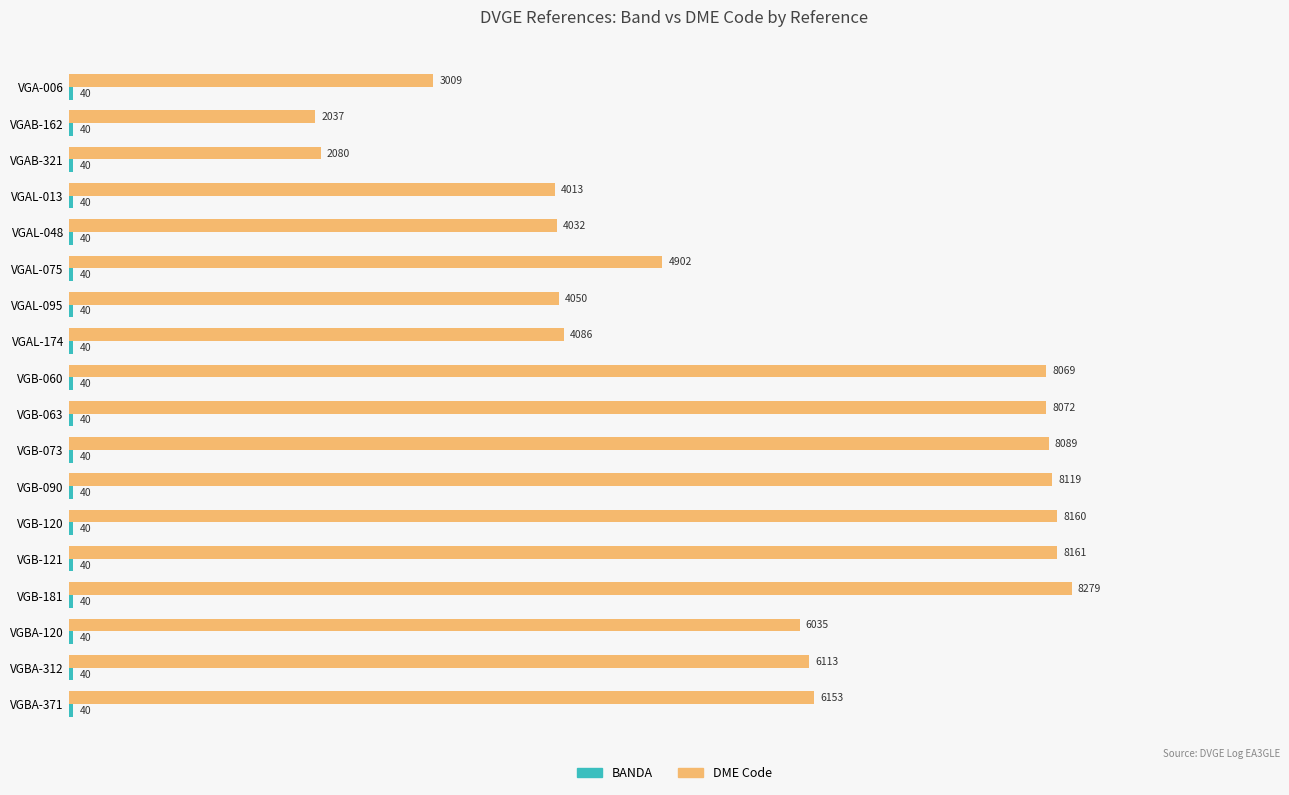

True or false: DME Code has a value of 8765 at VGAL-075.

False